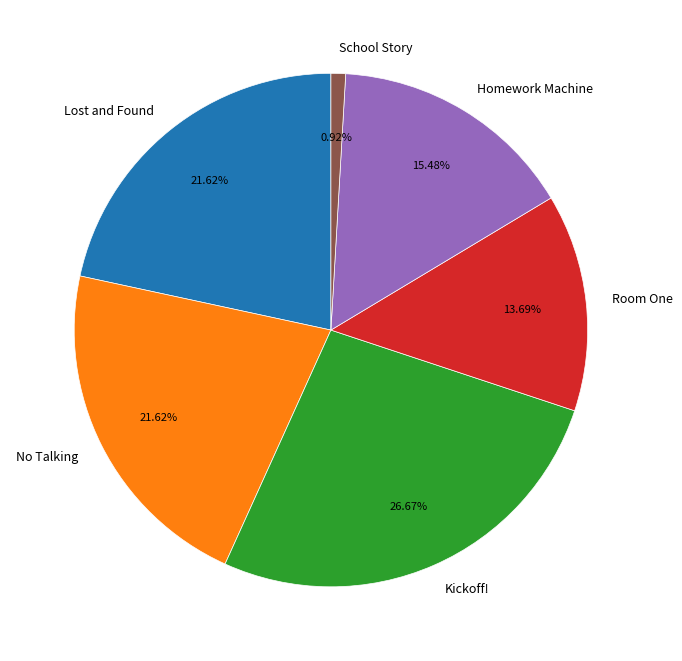

How many segments does this pie chart have?

6